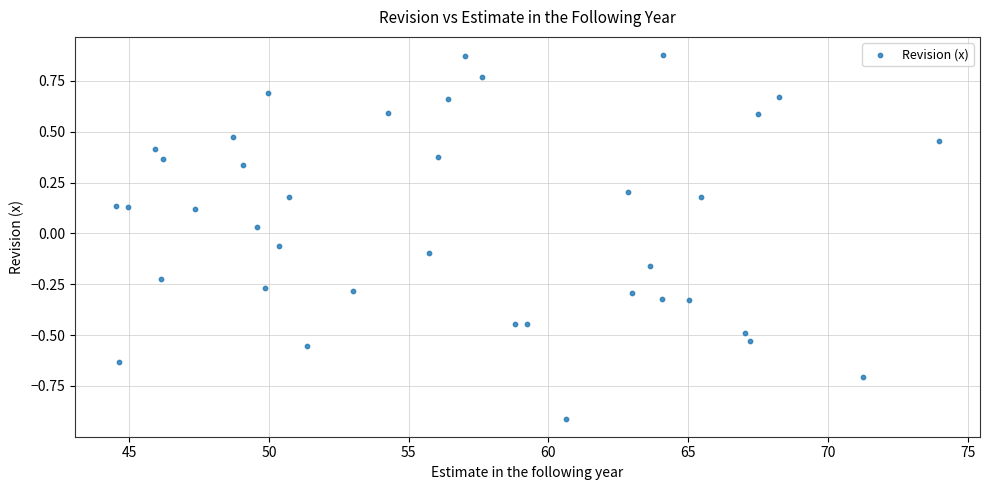

What is the range of X values (max minus min)?

29.4